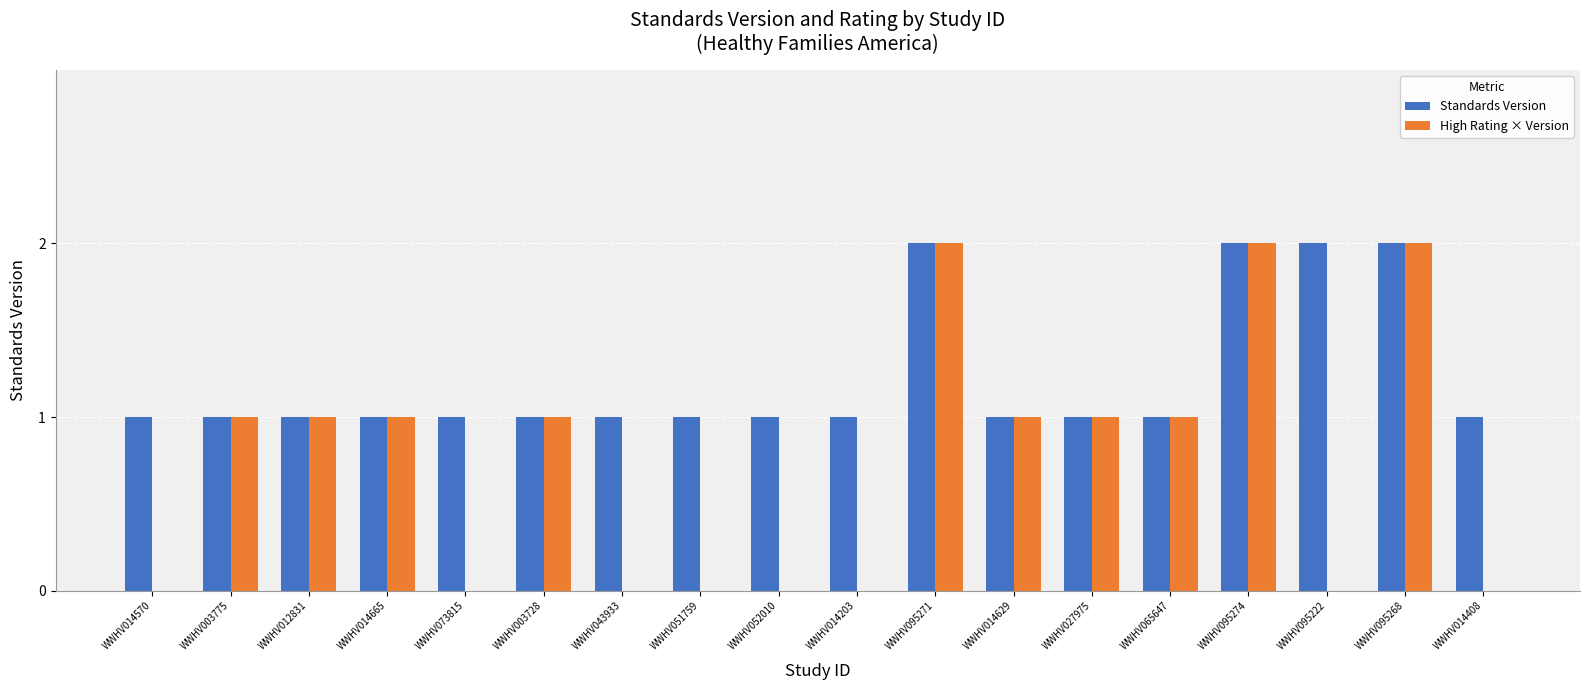

The Standards Version series shows 3 at WWHV095222. True or false?

False